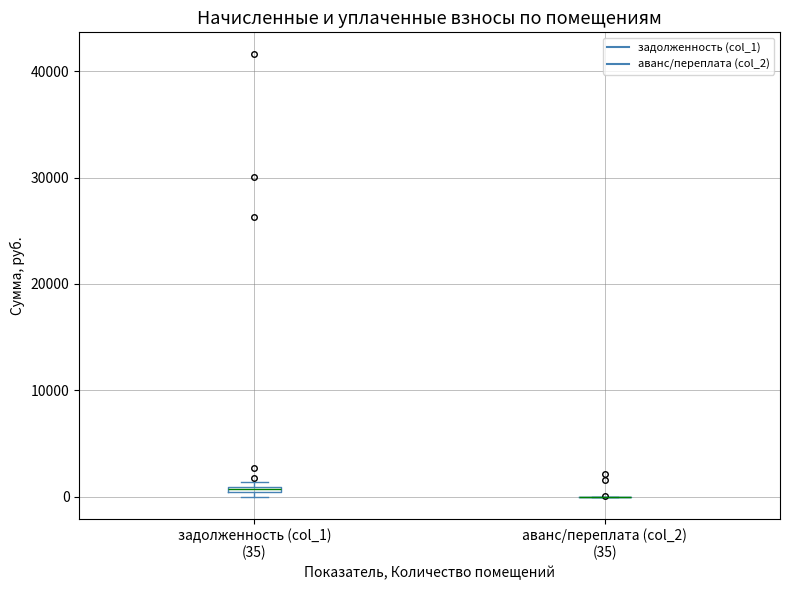

Where is the upper edge of the box for задолженность (col_1) (35) on the y-axis? The values are not printed on the chart, so give them approximately, as read against the axis.

1000